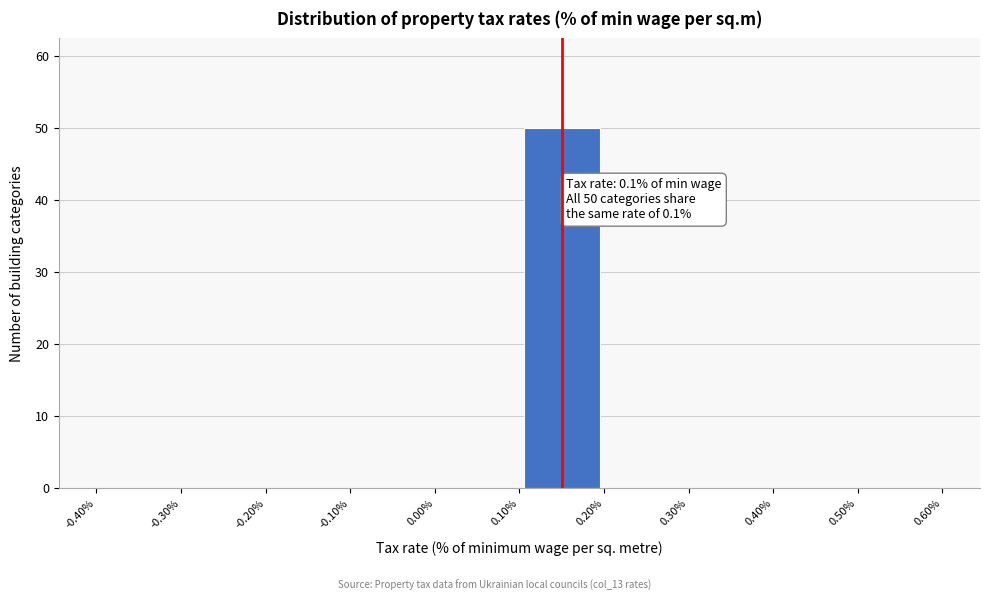

Over which range of the x-axis is the bar tallest?

0.10% to 0.20%